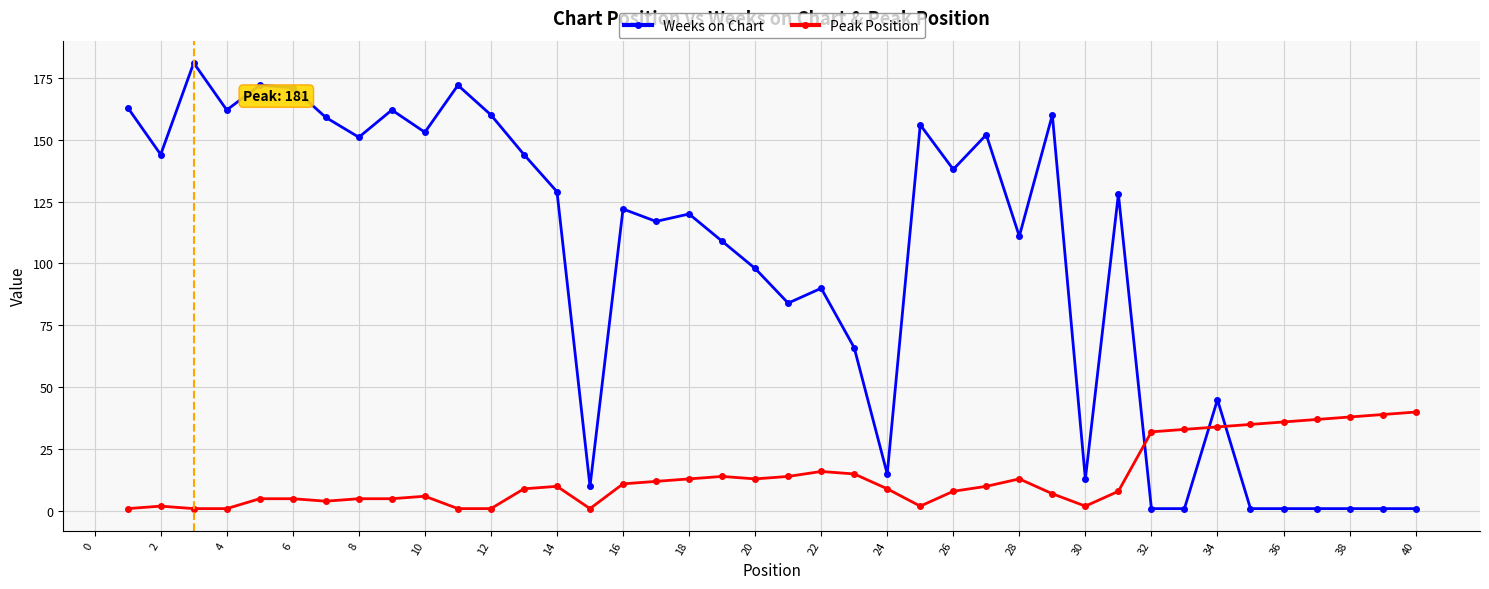

True or false: Weeks on Chart has more than 1 interior local peaks.

True